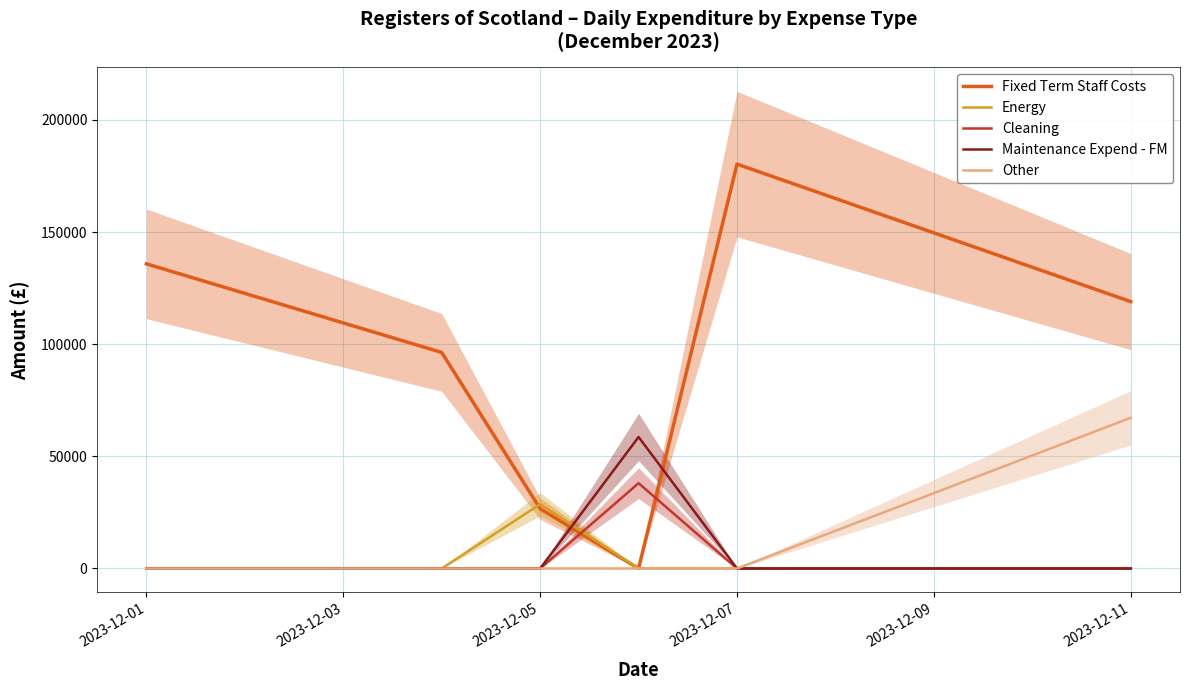

True or false: Maintenance Expend - FM has more than 2 interior local peaks.

False